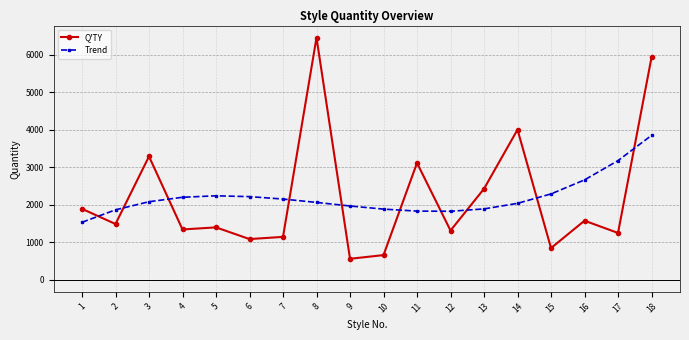

Where is Trend nearest to the value 2688?

16